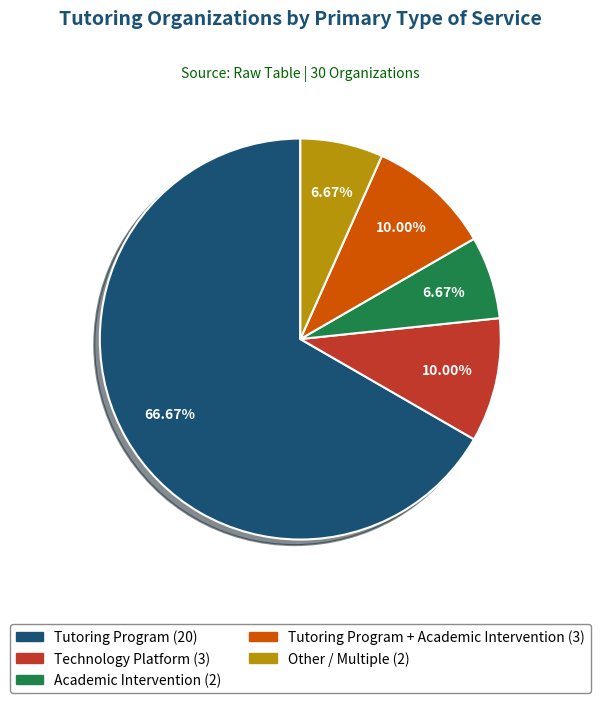

Is there any slice that represents more than half of the pie?

Yes